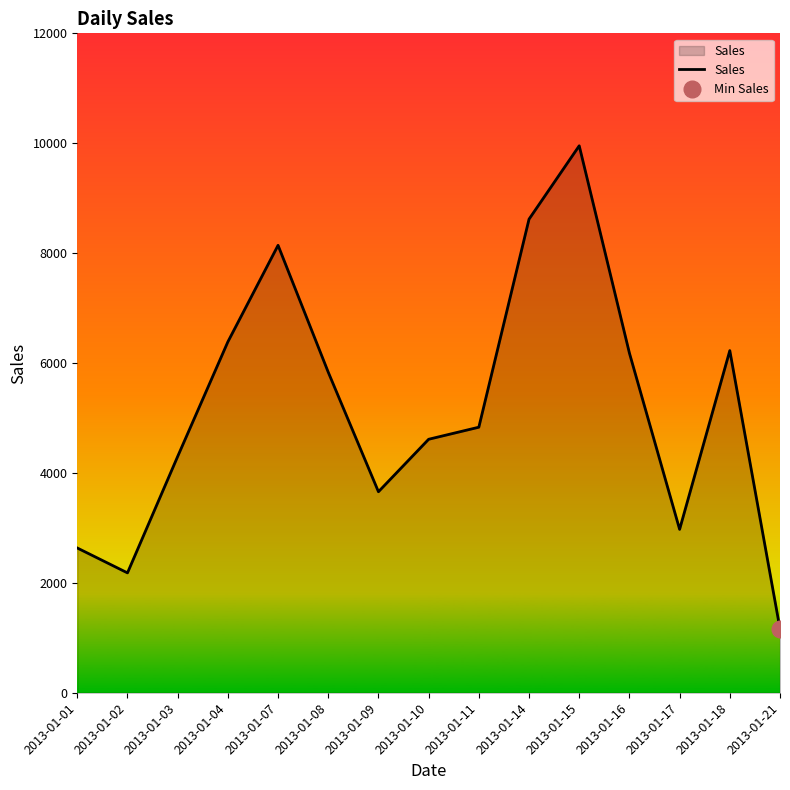

What is the sum of the values at 2013-01-16 and 2013-01-14?

14799.3